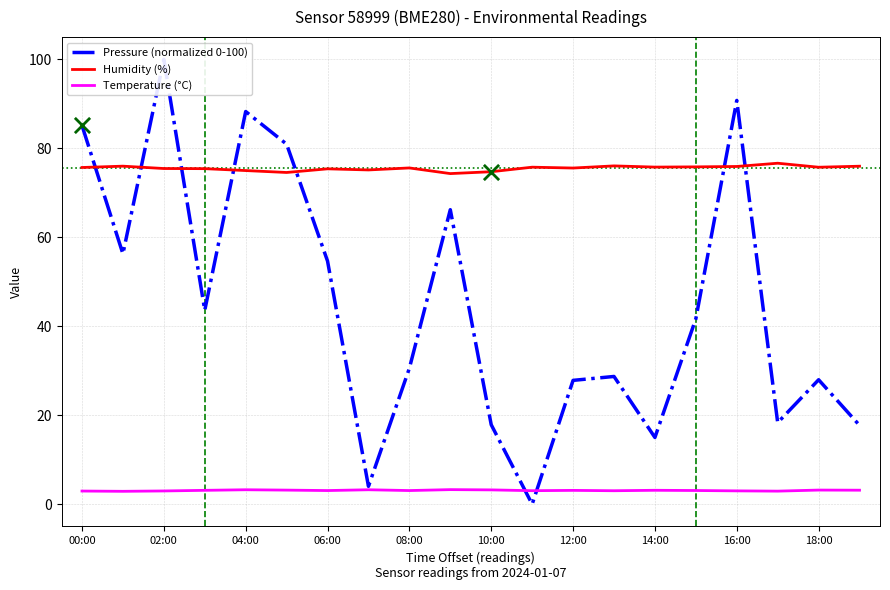

Which series contains the lowest Y value?

Pressure (normalized 0-100)